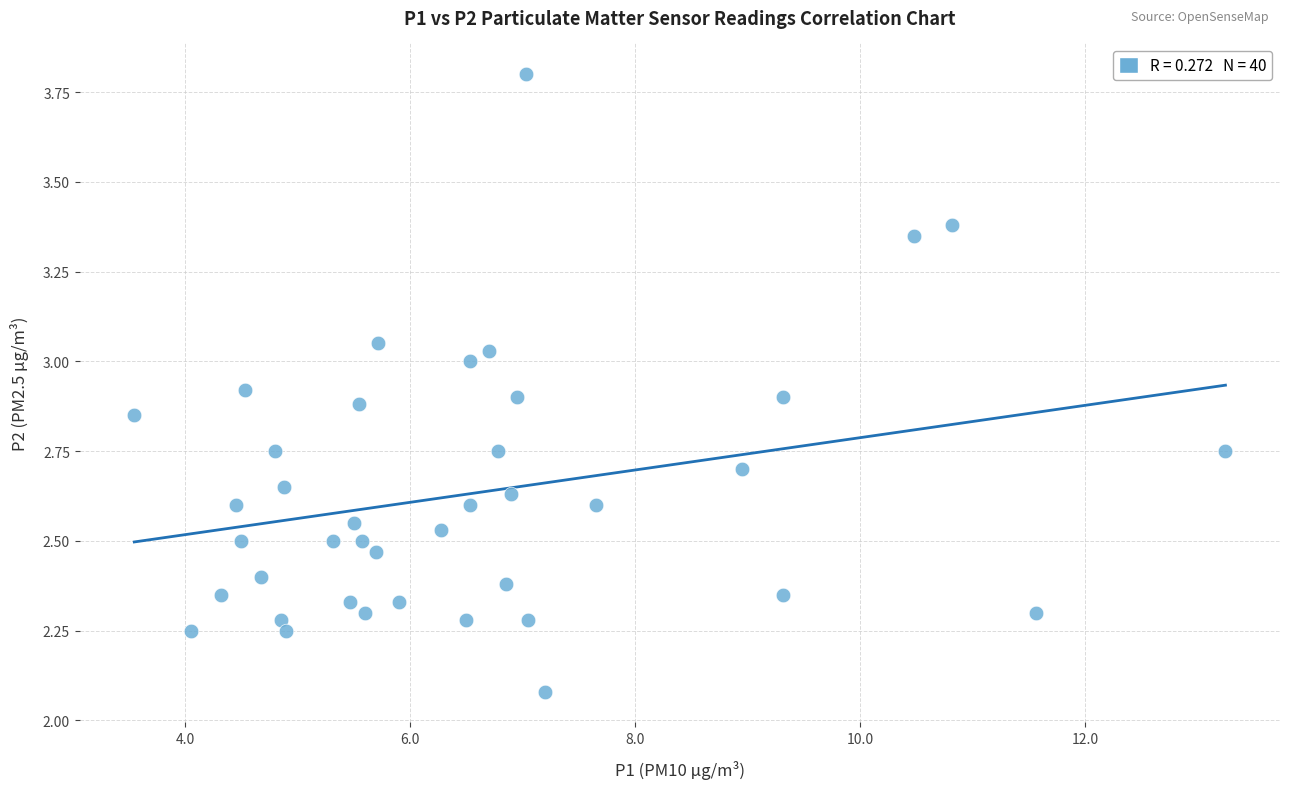

What is the range of X values (max minus min)?

9.7